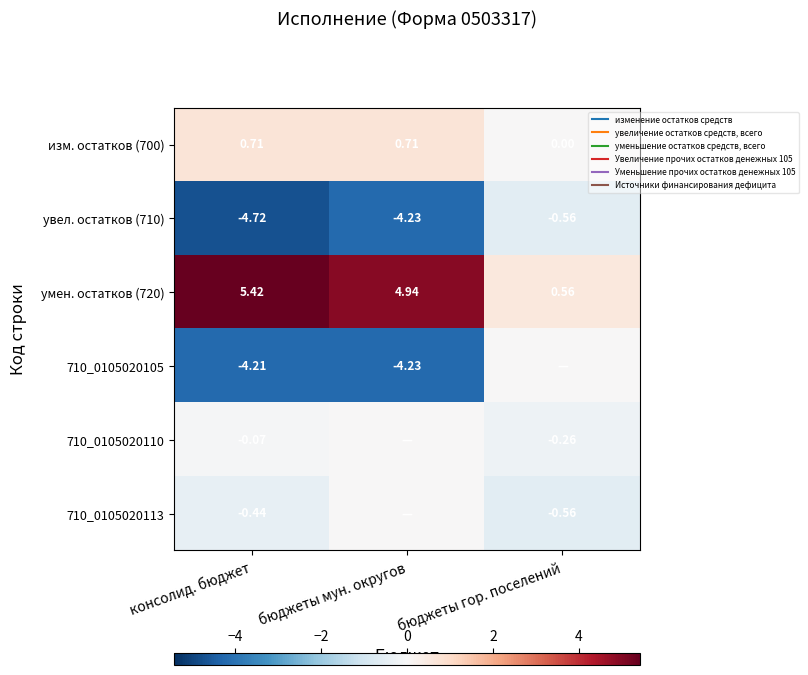

What is the sum of the изм. остатков (700) values at консолид. бюджет and бюджеты мун. округов?

1.4